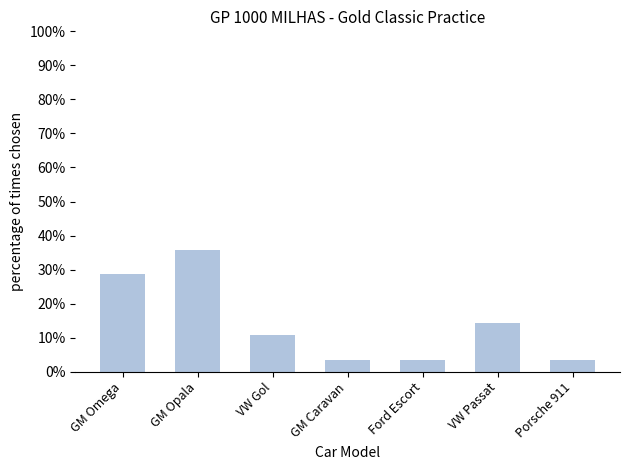

How many data points are less than 10?

3